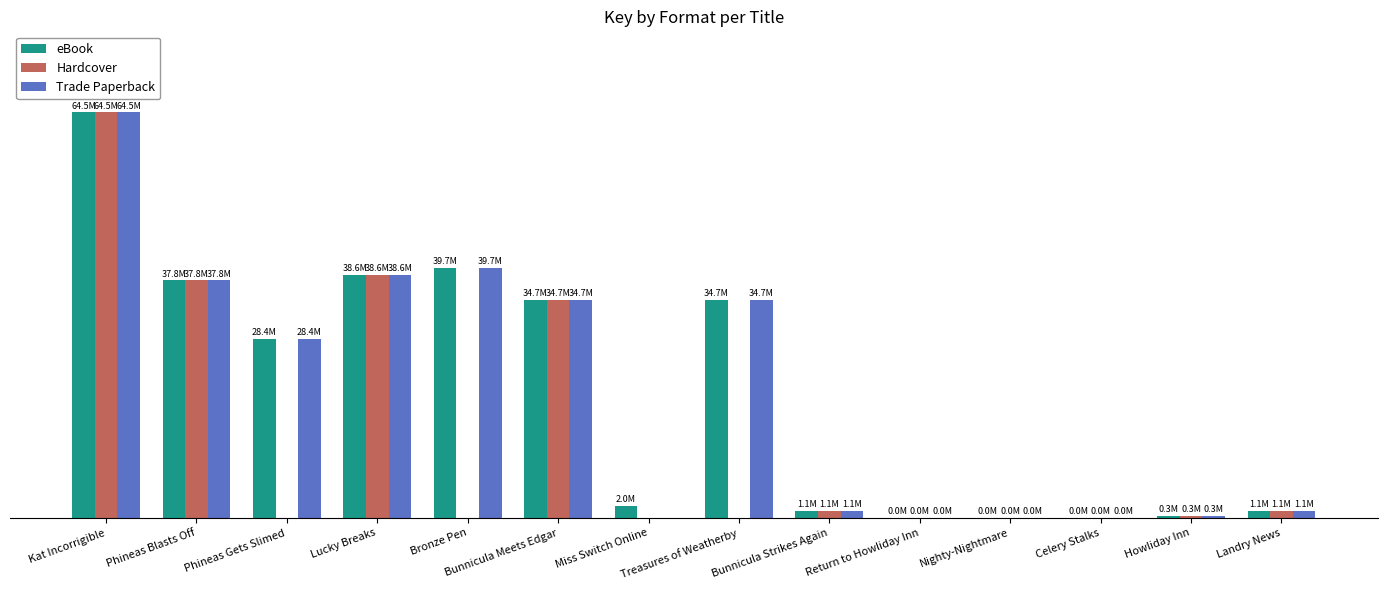

What are all the series names shown in the legend?

eBook, Hardcover, Trade Paperback